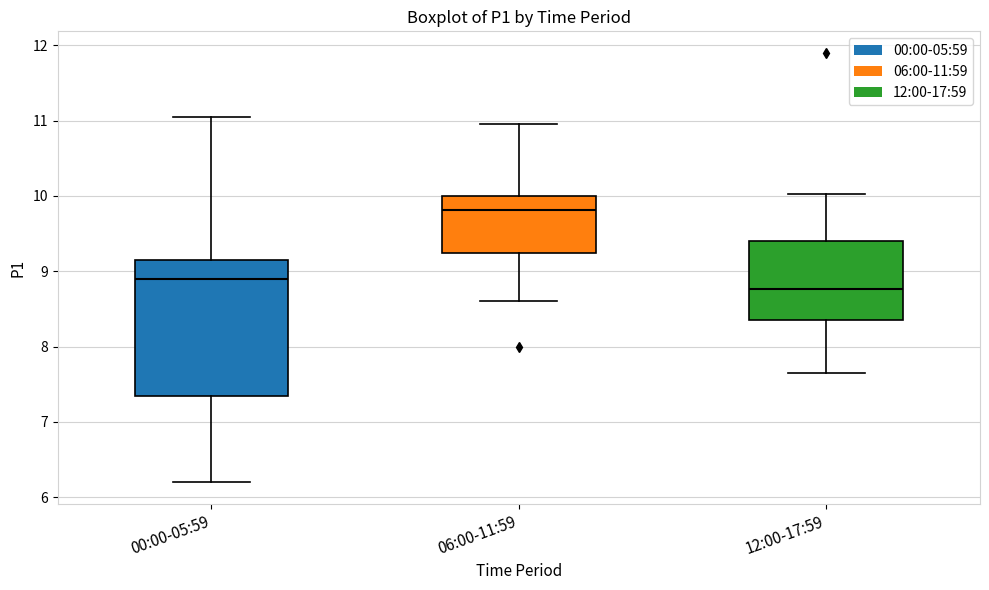

Reading left to right, read every box against the y-axis: the position of its median line, the range the box covers, and the ends of its whiskers. The values are not printed on the chart, so give them approximately, as read against the axis.

00:00-05:59: median 8.9, box 7.4 to 9.2, whiskers 6.2 to 11.1
06:00-11:59: median 9.8, box 9.2 to 10.0, whiskers 8.6 to 11.0
12:00-17:59: median 8.8, box 8.4 to 9.4, whiskers 7.7 to 10.0